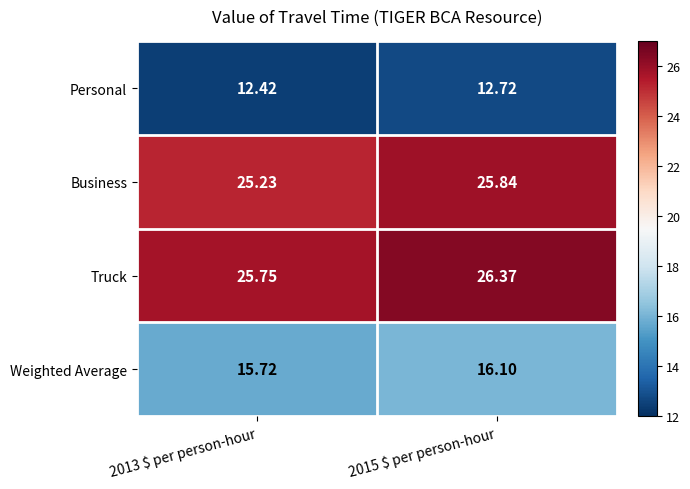

Rank the series by their maximum value, from highest to lowest.

Truck, Business, Weighted Average, Personal